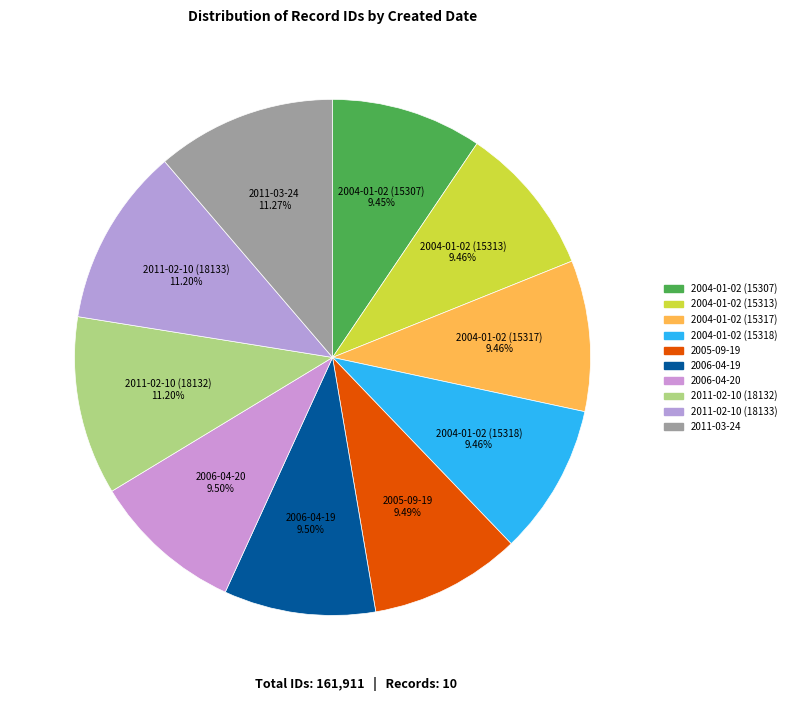

Which slice is the smallest?

2004-01-02 (15307)